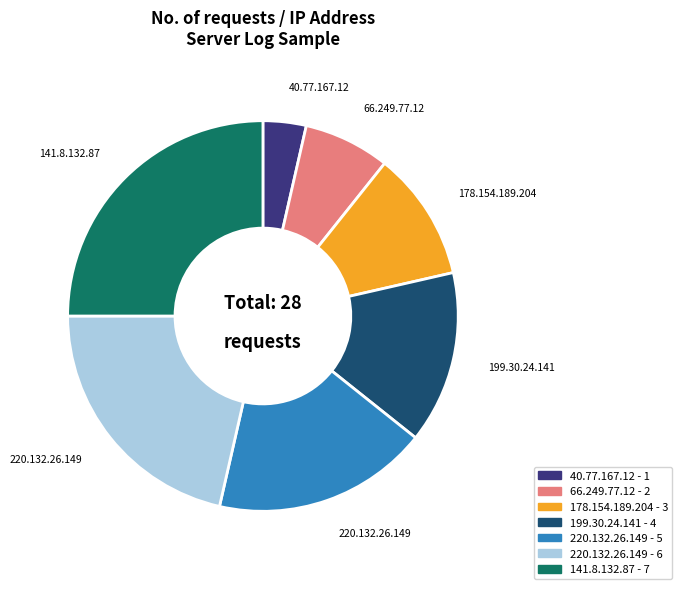

Does any single category account for the majority?

No